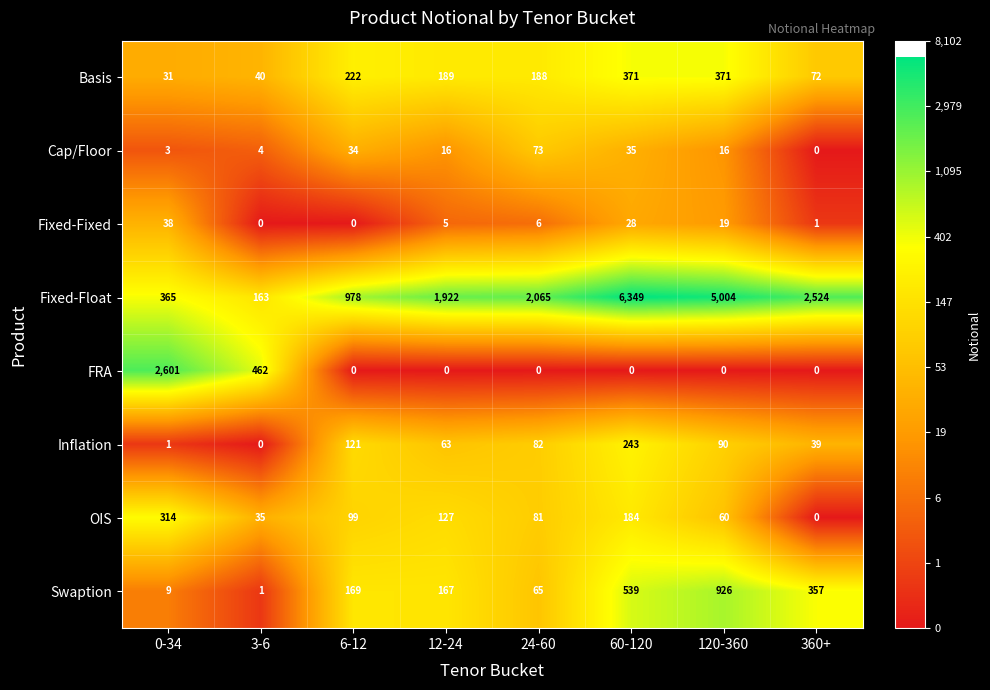

Which category has the highest value in the FRA series?

0-34